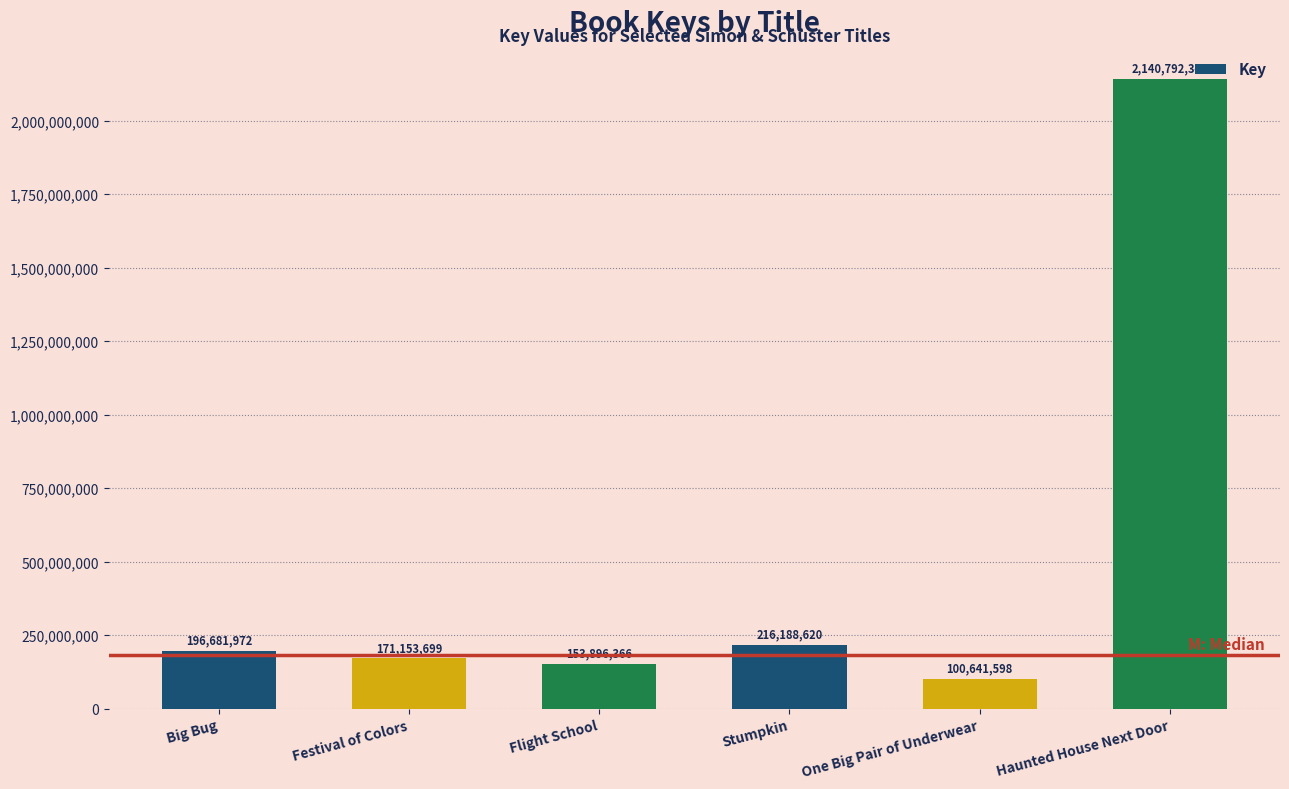

What is the change in value from Stumpkin to One Big Pair of Underwear?

-115547022